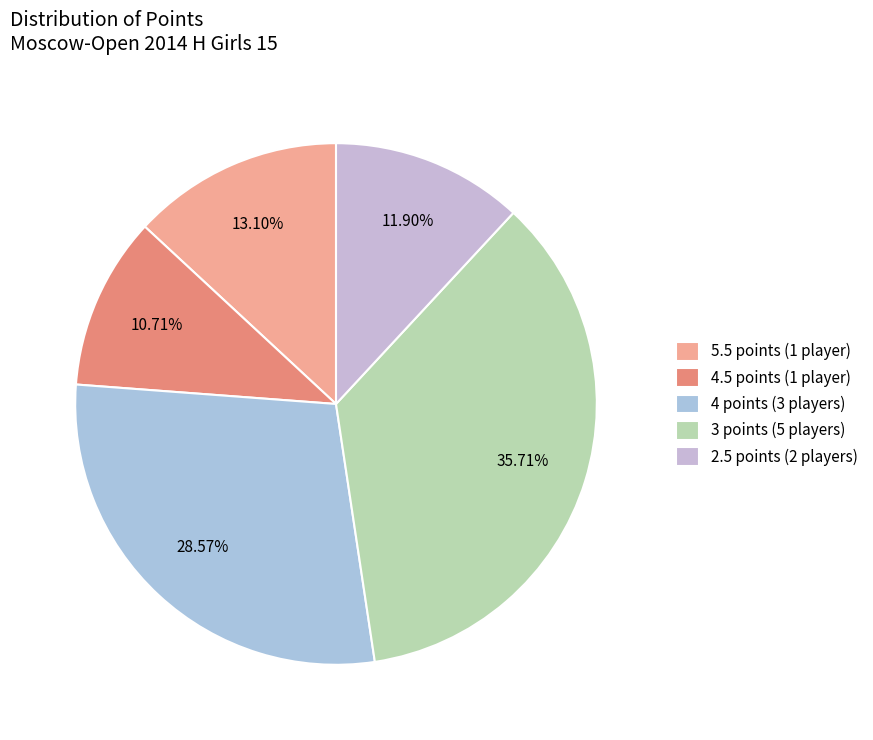

How many segments does this pie chart have?

5